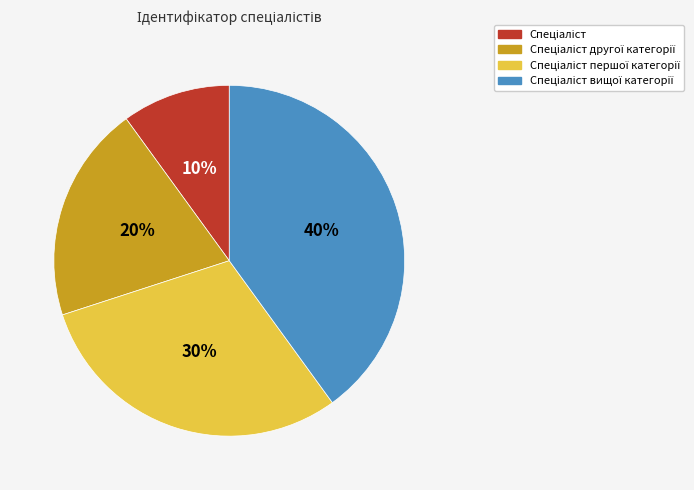

Is there any slice that represents more than half of the pie?

No